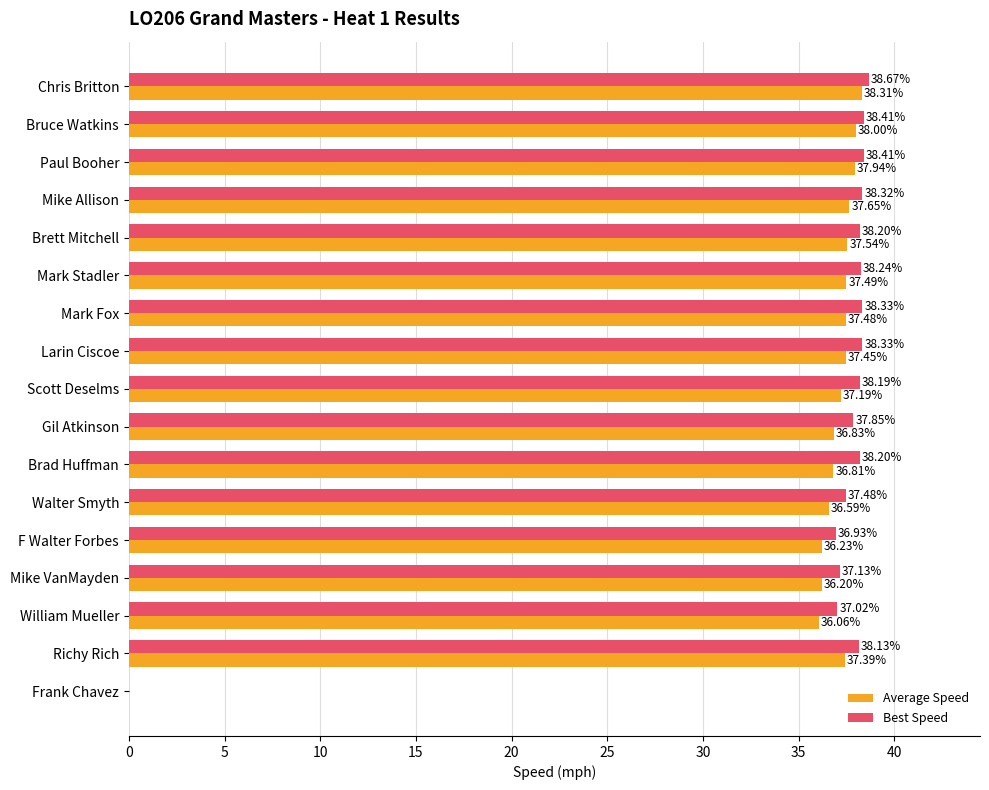

At which label does Best Speed reach its peak?

Chris Britton